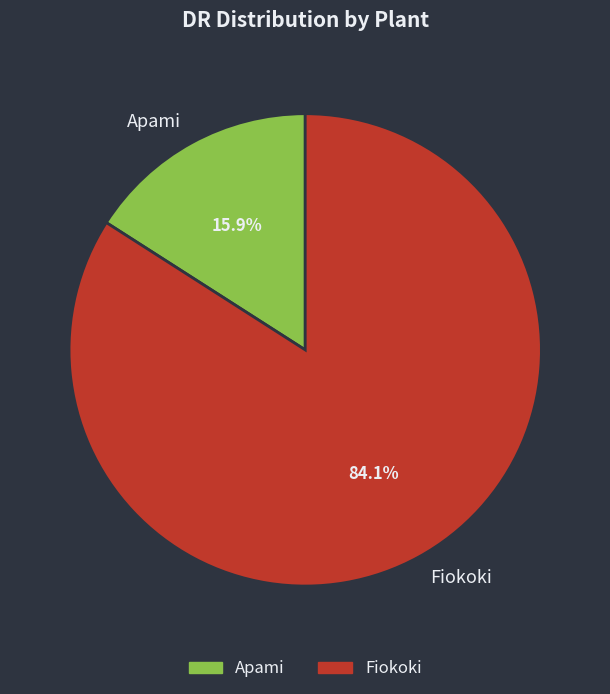

What is the total percentage of Fiokoki and Apami?

100.0%